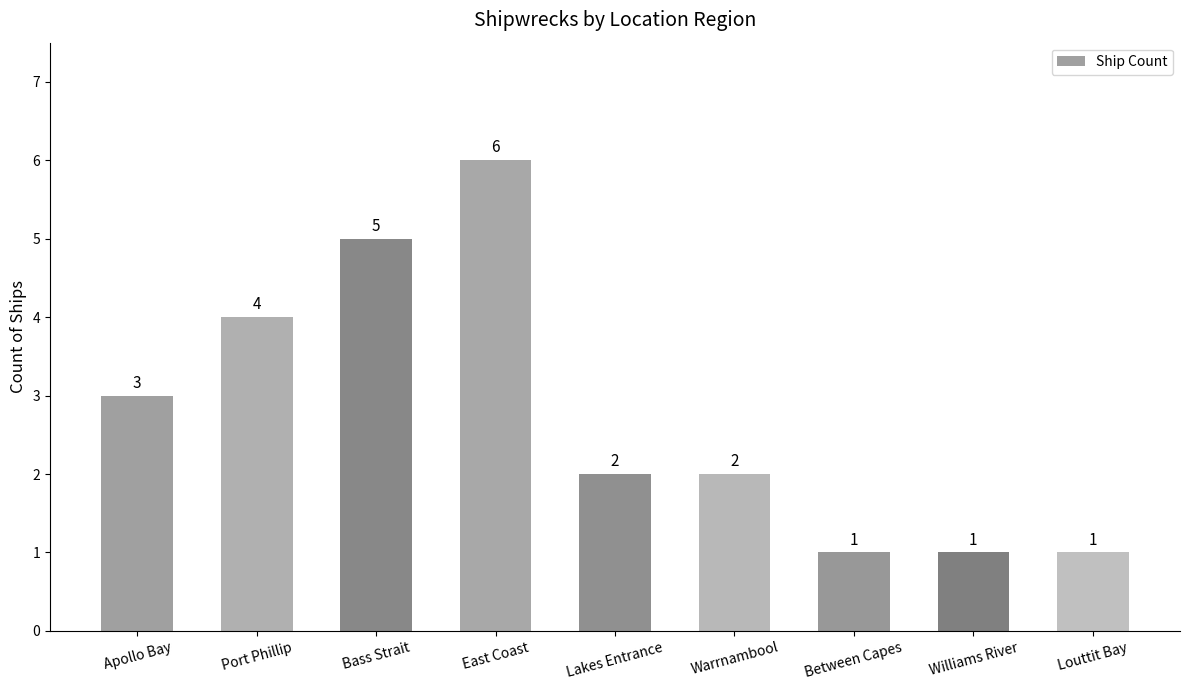

At which label is the value closest to 3?

Apollo Bay